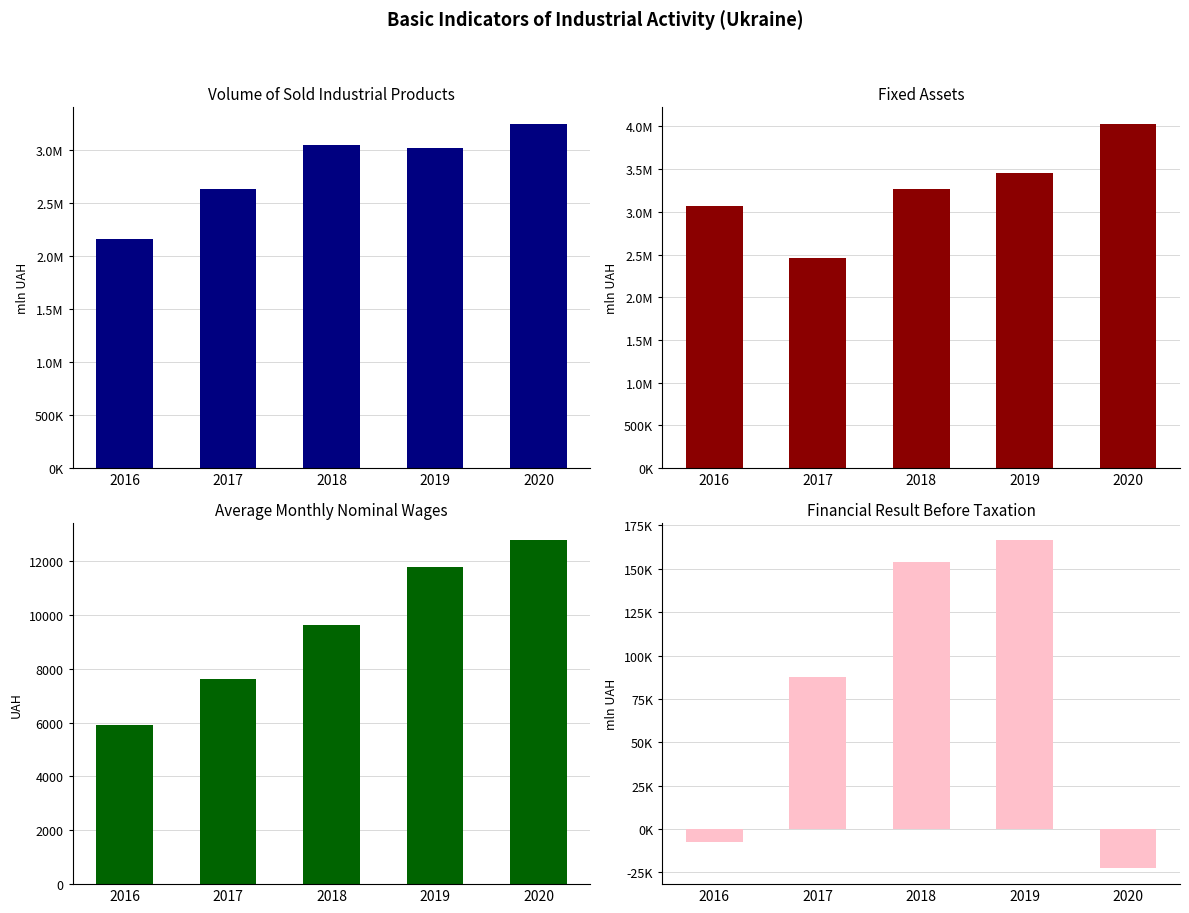

What is the maximum value for Fixed Assets?

4023577.0